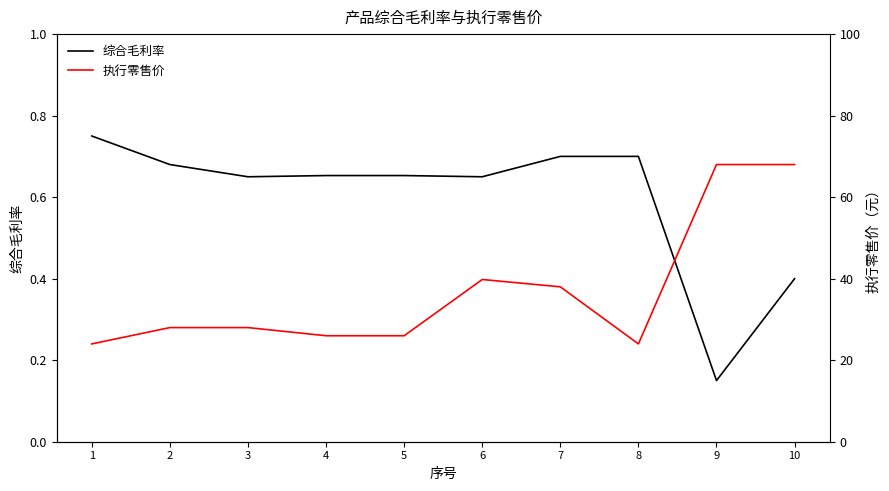

Which label corresponds to the largest value in the chart?

9